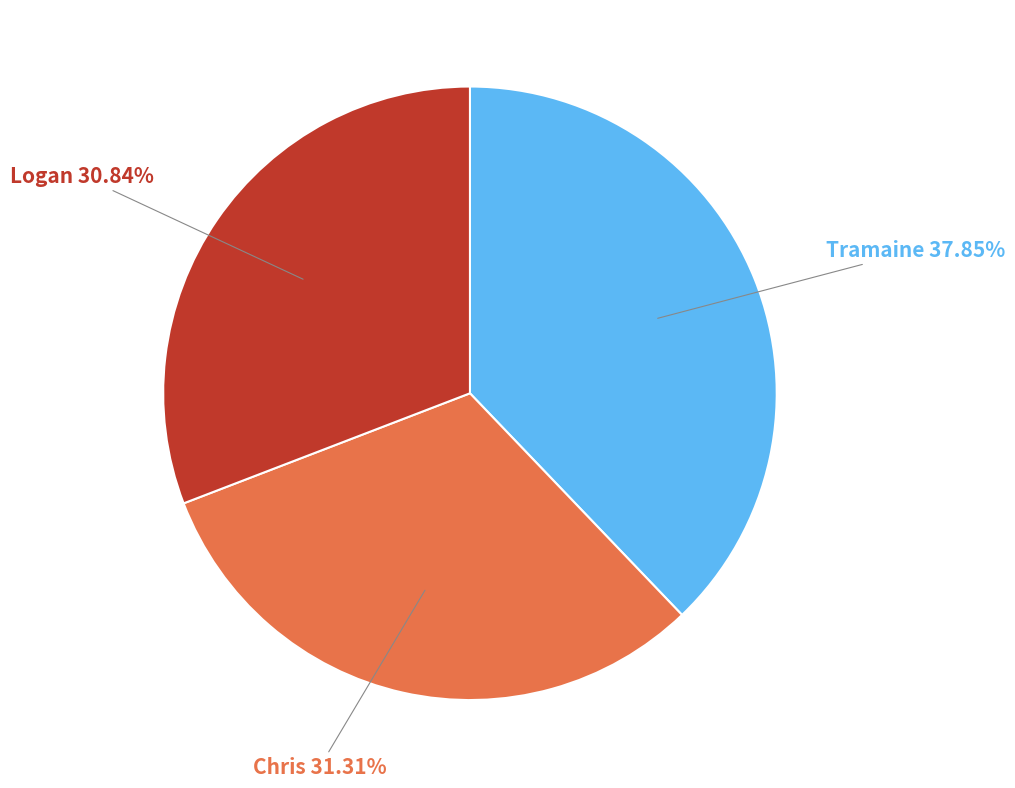

To the nearest percent, what percentage of the pie is Logan?

31%